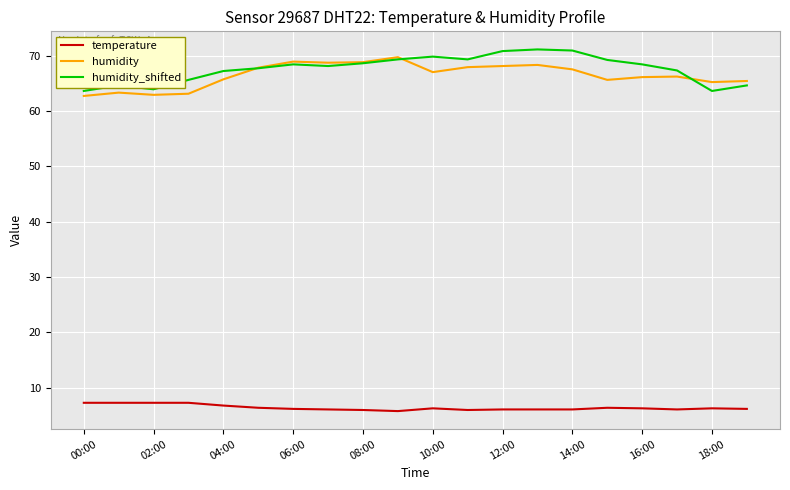

What is the lowest value of the temperature series?

5.8